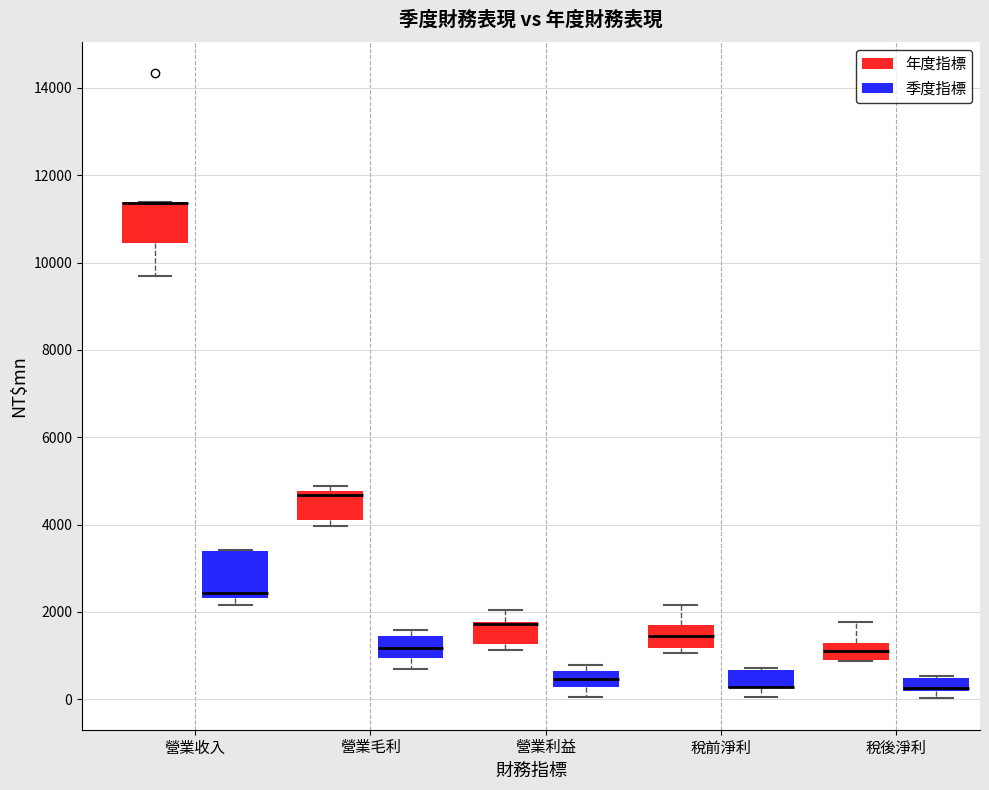

Where is the lower edge of the box for 營業收入 (季度指標) on the y-axis? The values are not printed on the chart, so give them approximately, as read against the axis.

2400